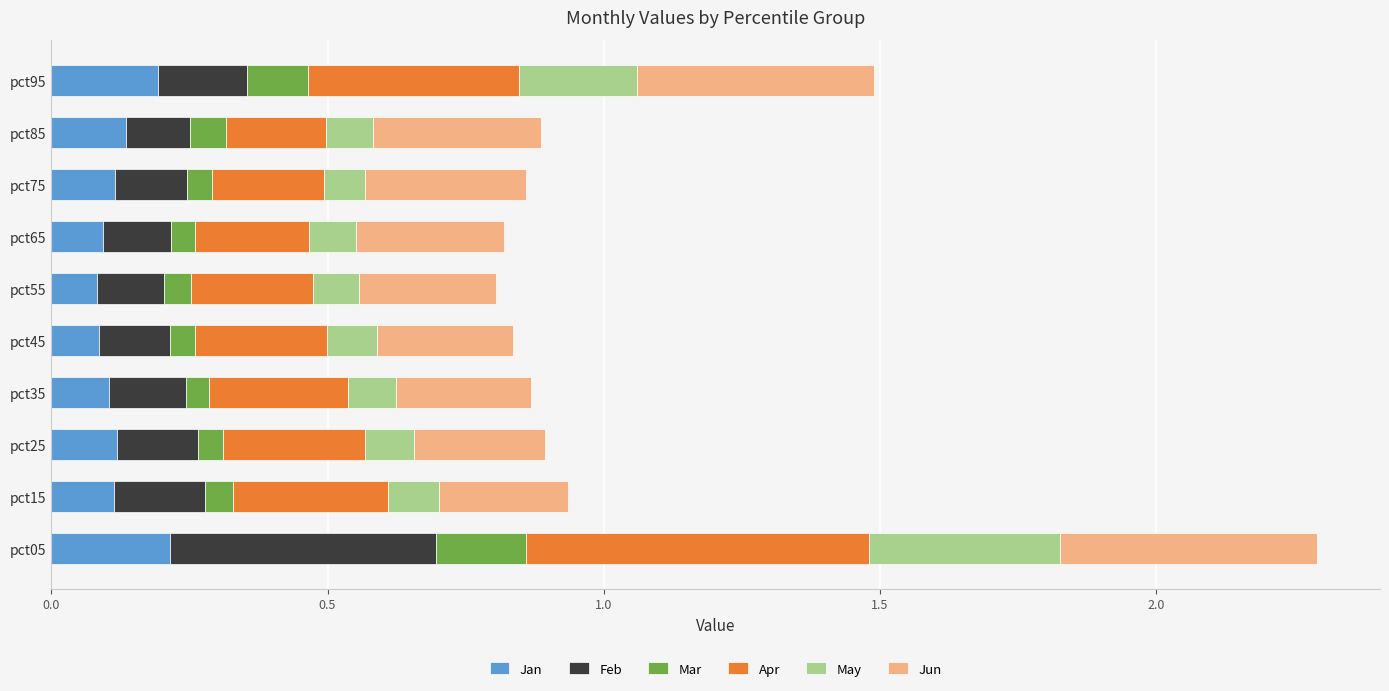

At which category is the sum across all series the highest?

pct05